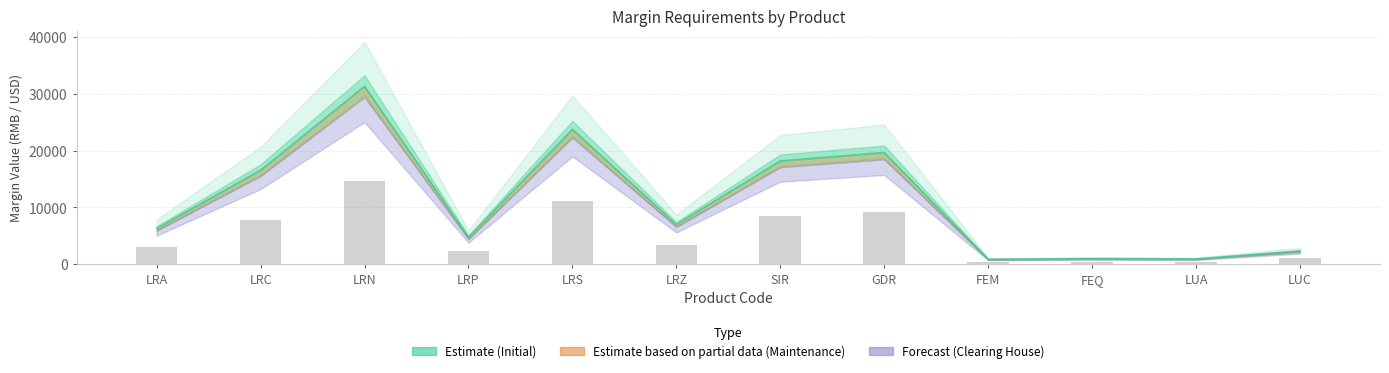

Which has a higher value, FEM or LRP?

LRP